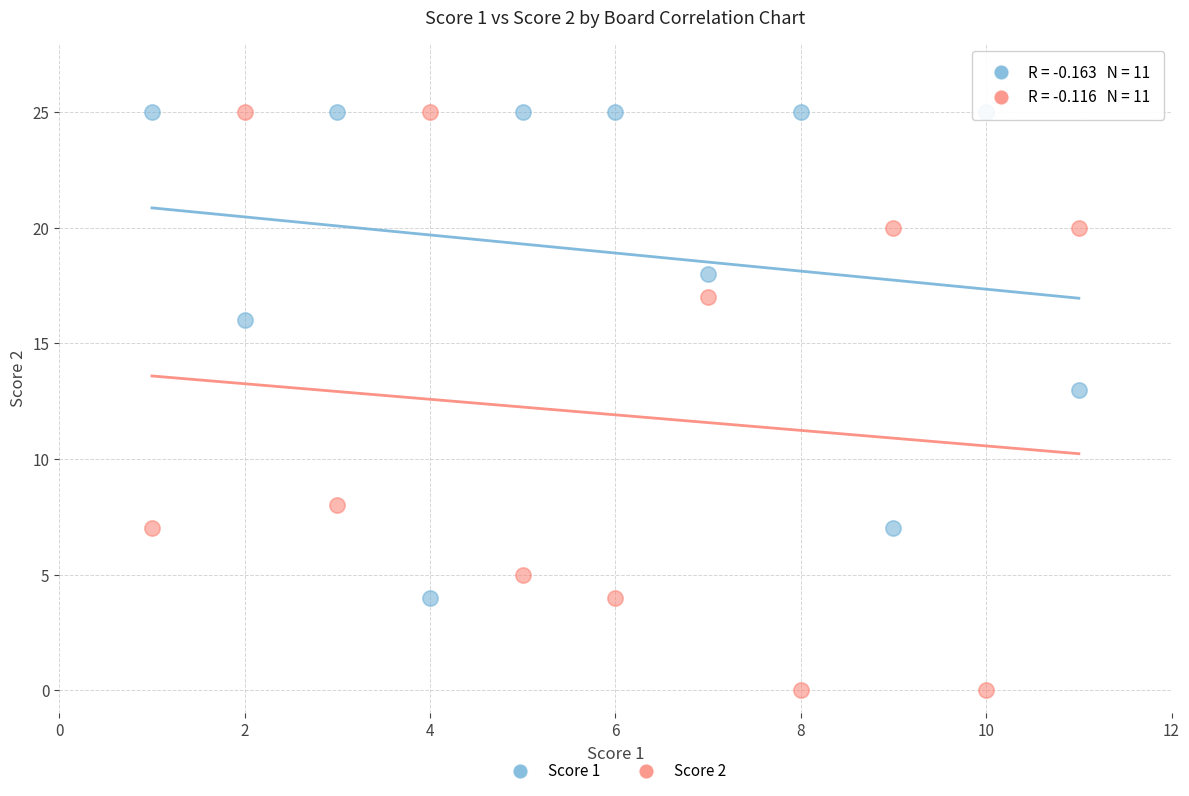

Which series has the widest spread of Y values?

Score 2